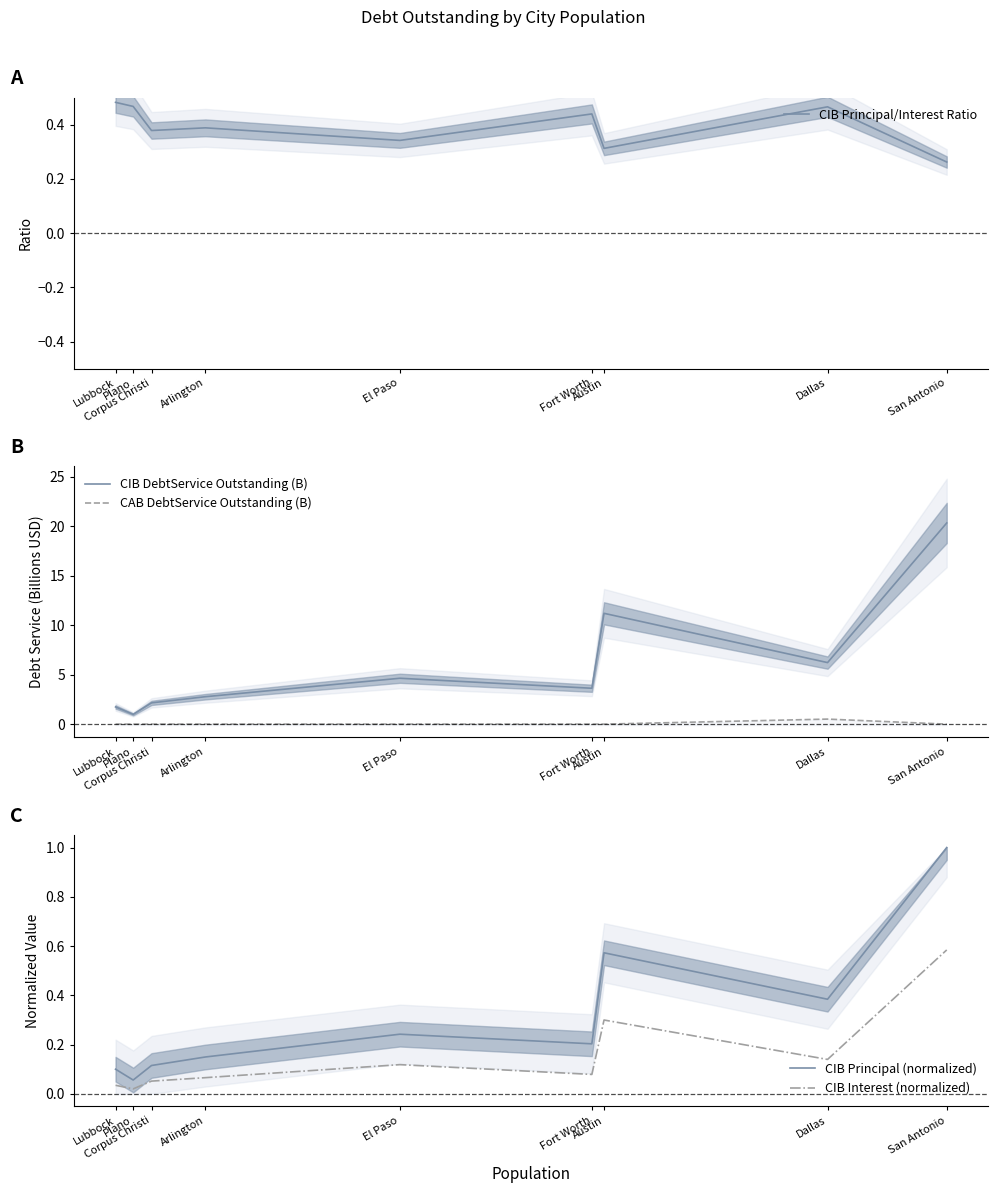

True or false: CIB Principal/Interest Ratio has a value of 0.4 at Fort Worth.

True